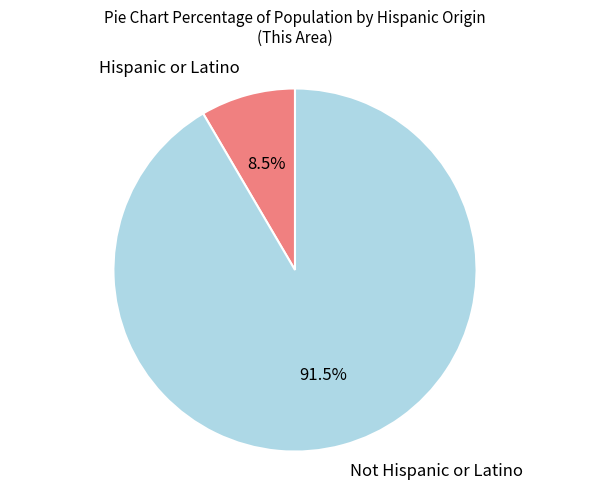

Does Hispanic or Latino account for over 50% of the chart?

No